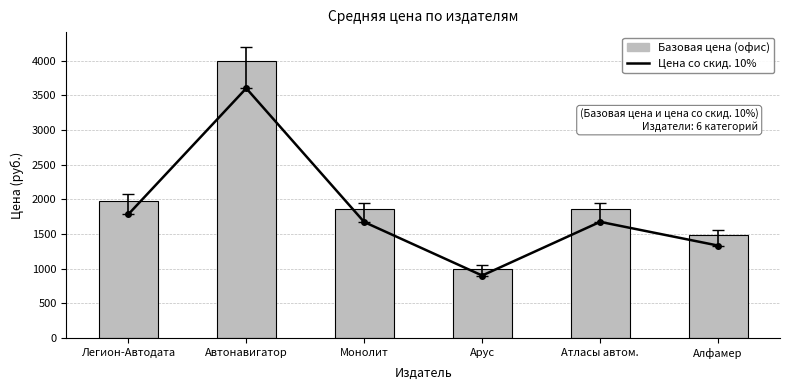

List the labels in order of Цена со скид. 10% value, largest first.

Автонавигатор, Легион-Aвтодата, Атласы автом., Монолит, Алфамер, Арус